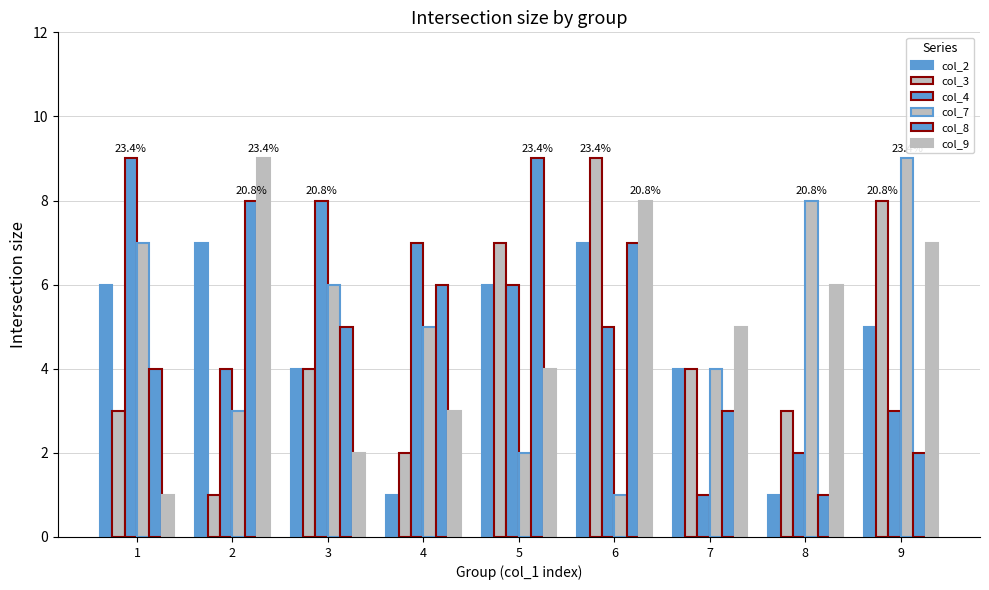

The col_4 series shows 3 at 4. True or false?

False